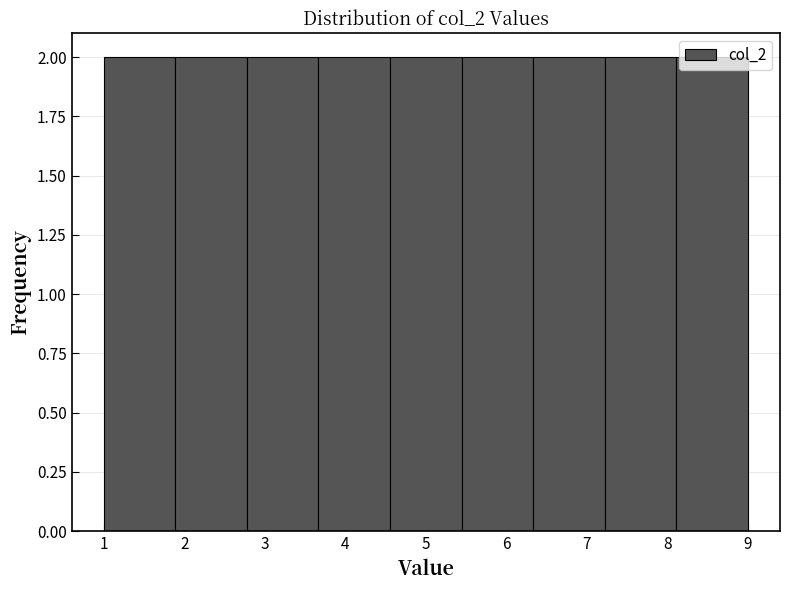

Reading left to right, transcribe this chart: for each bar, give the range it covers on the x-axis and its height. Neither the bar edges nor the heights are printed on the chart, so give them approximately, as read against the axes.

1.0 to 1.9: 2
1.9 to 2.8: 2
2.8 to 3.7: 2
3.7 to 4.6: 2
4.6 to 5.4: 2
5.4 to 6.3: 2
6.3 to 7.2: 2
7.2 to 8.1: 2
8.1 to 9.0: 2